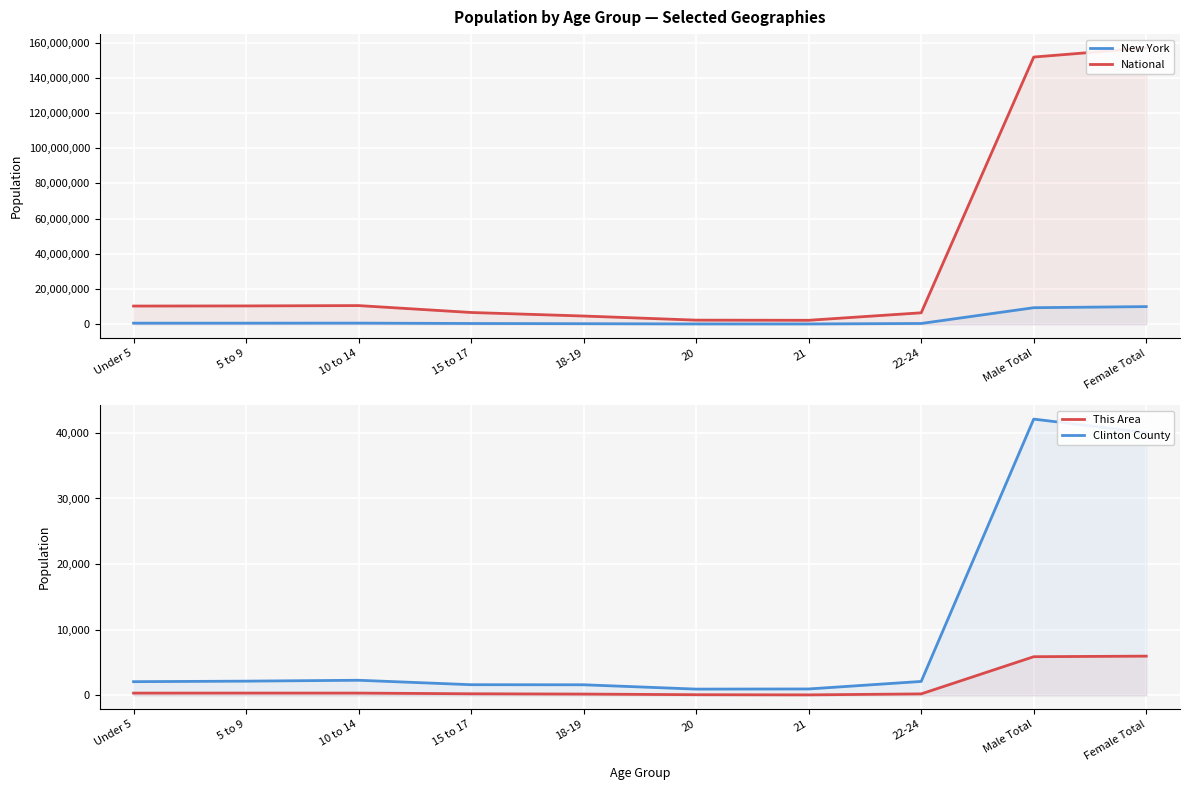

What value does the New York series have at Male Total, to the nearest 10?

9377150